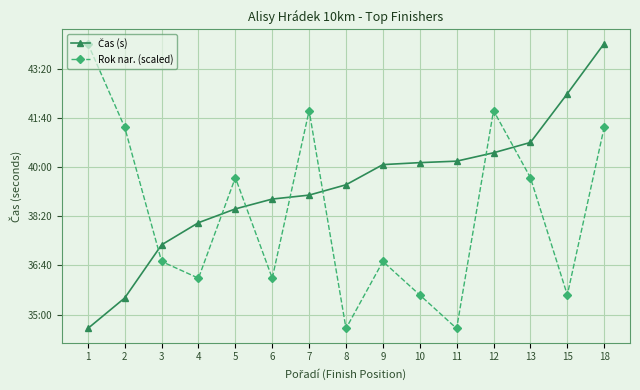

What is the difference between the highest and lowest values at 15?

408.9